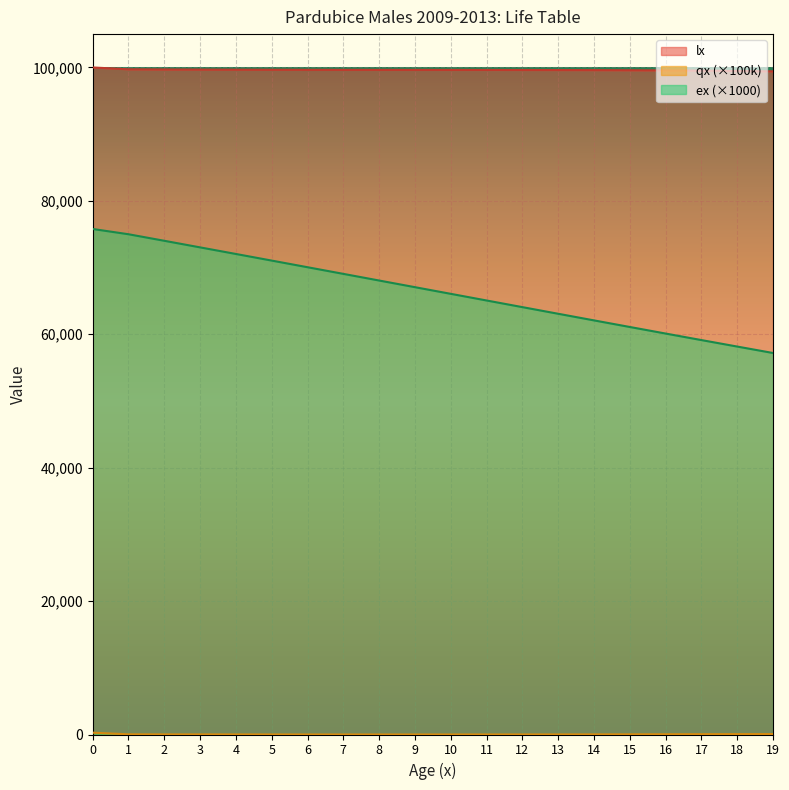

How many lines are shown in the chart?

3